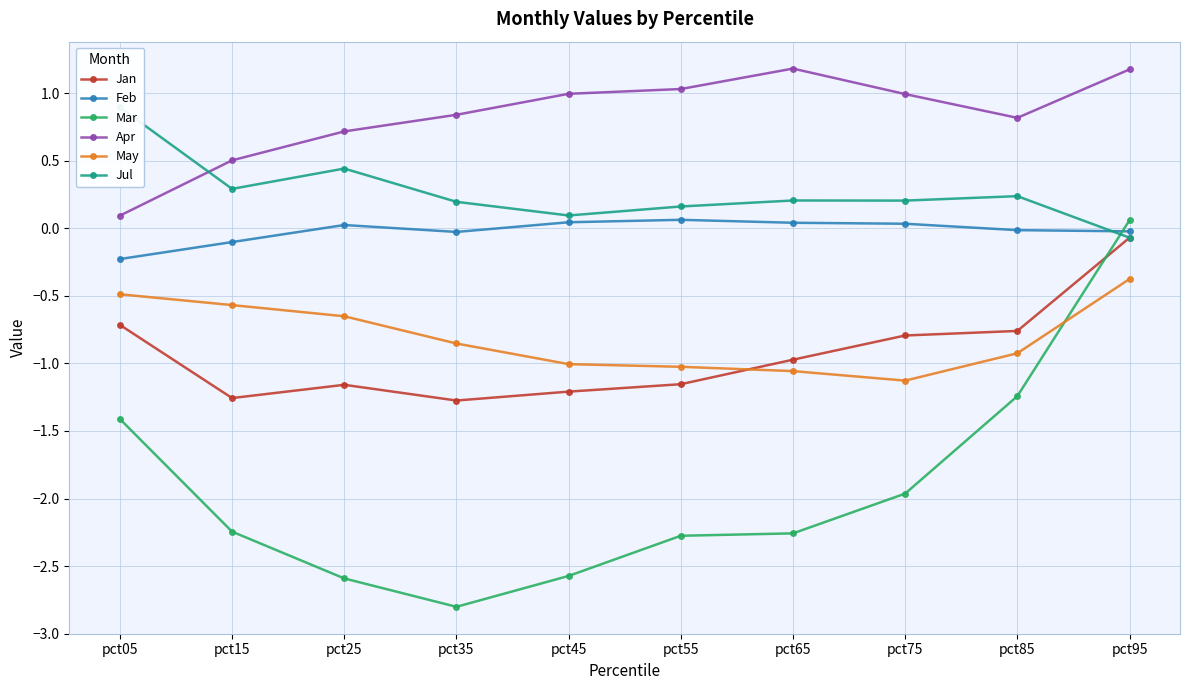

Is the value of May at pct15 greater than the value of Jul at pct55?

No